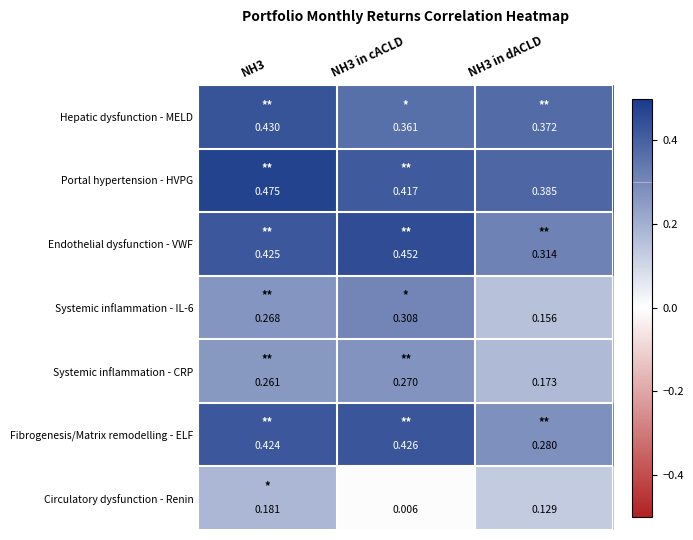

Count the number of categories in the chart.

3